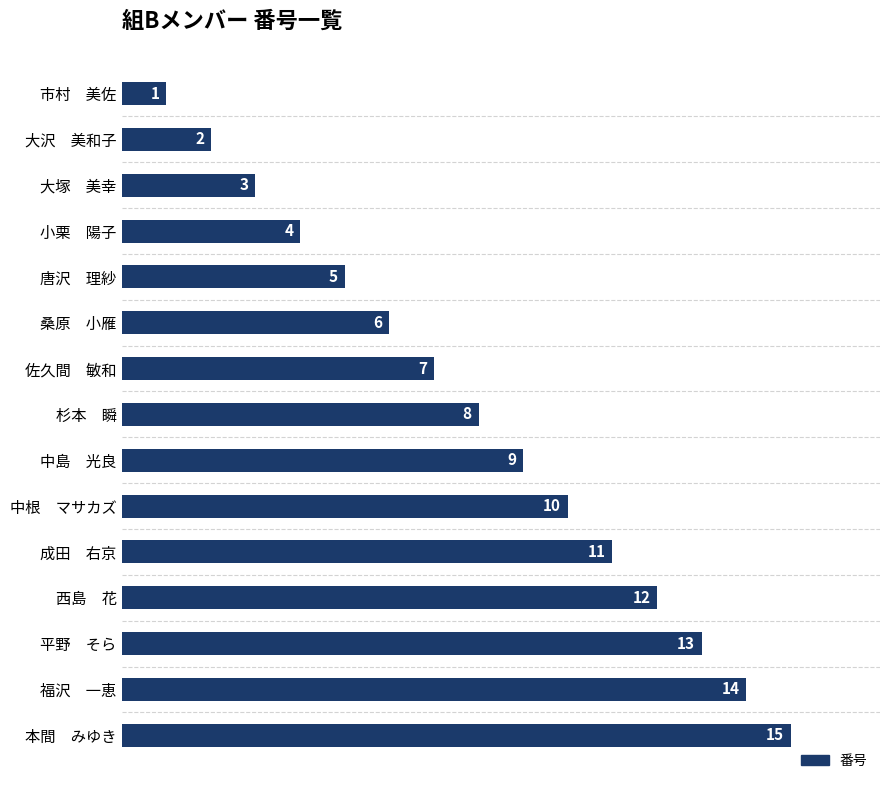

Is it true that the value at 中根　マサカズ is 13?

False